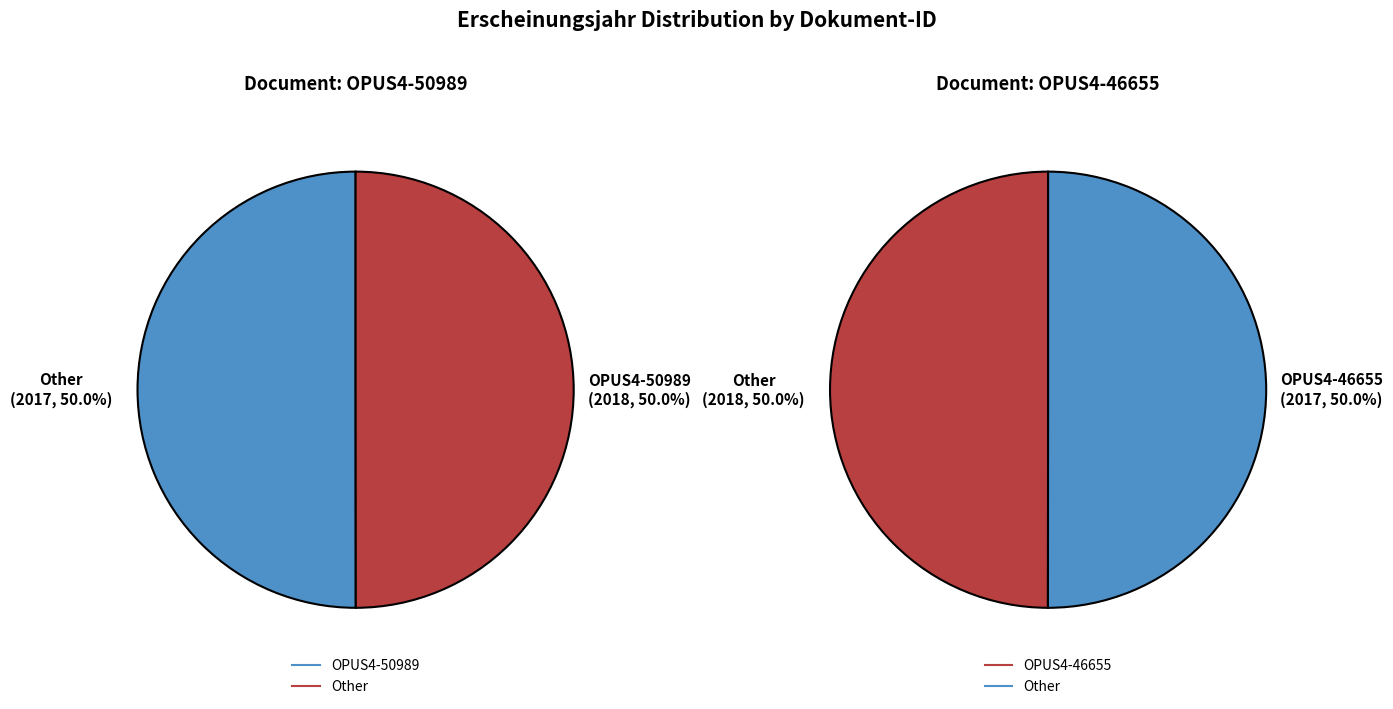

Which category has the biggest portion of the pie?

OPUS4-50989